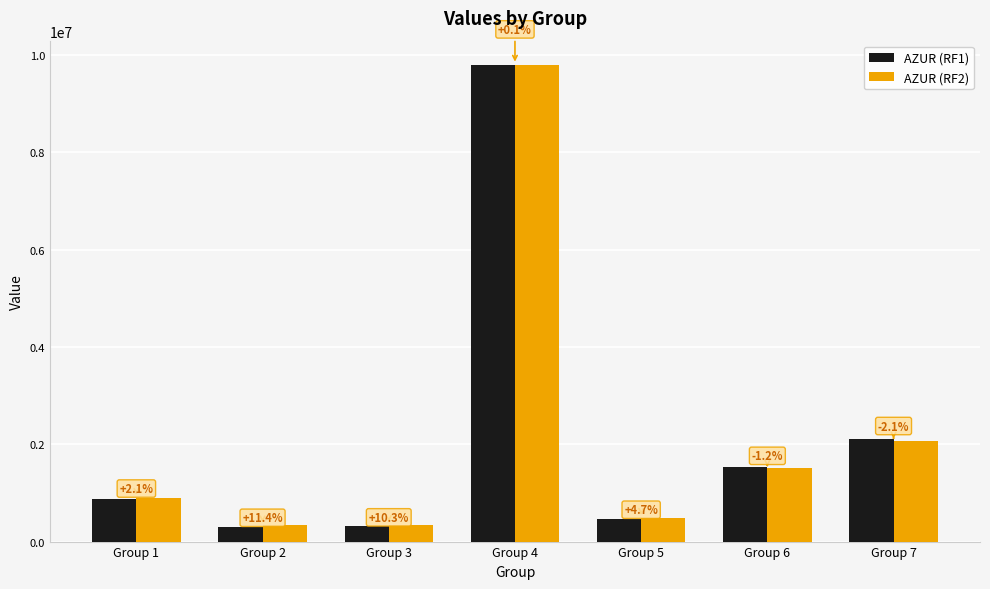

Does the chart contain any negative values?

No